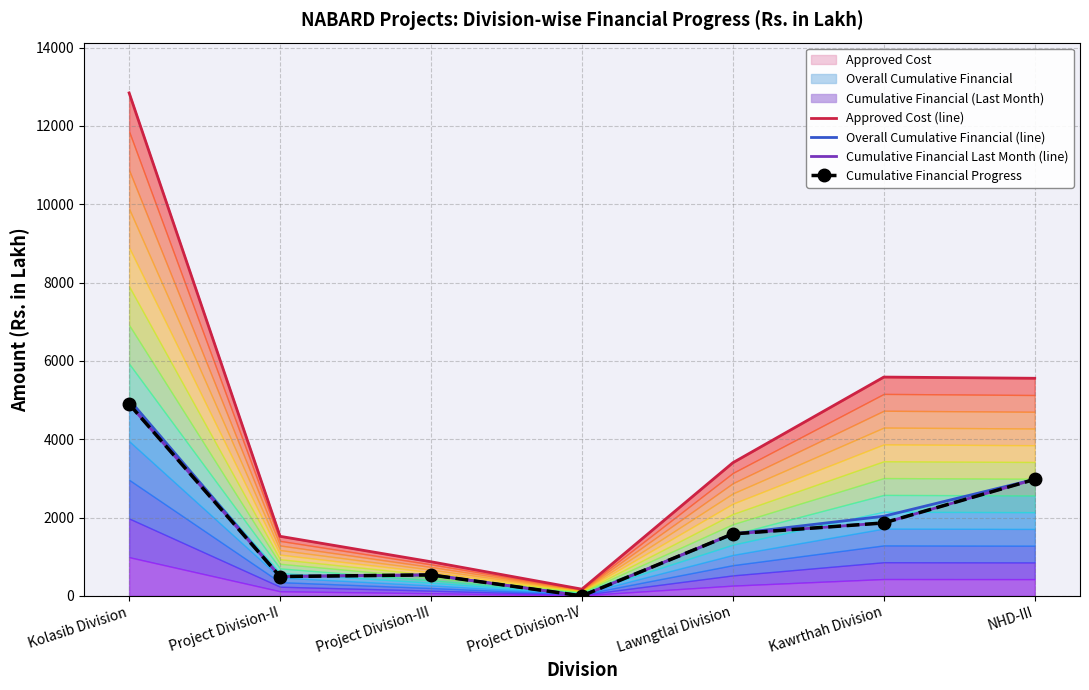

Rank the categories by Approved Cost (line) value from highest to lowest.

Kolasib Division, Kawrthah Division, NHD-III, Lawngtlai Division, Project Division-II, Project Division-III, Project Division-IV